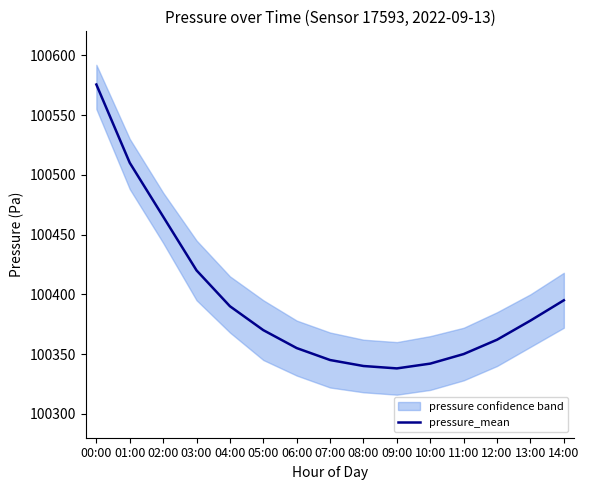

List the labels in order of value, largest first.

00:00, 01:00, 02:00, 03:00, 14:00, 04:00, 13:00, 05:00, 12:00, 06:00, 11:00, 07:00, 10:00, 08:00, 09:00